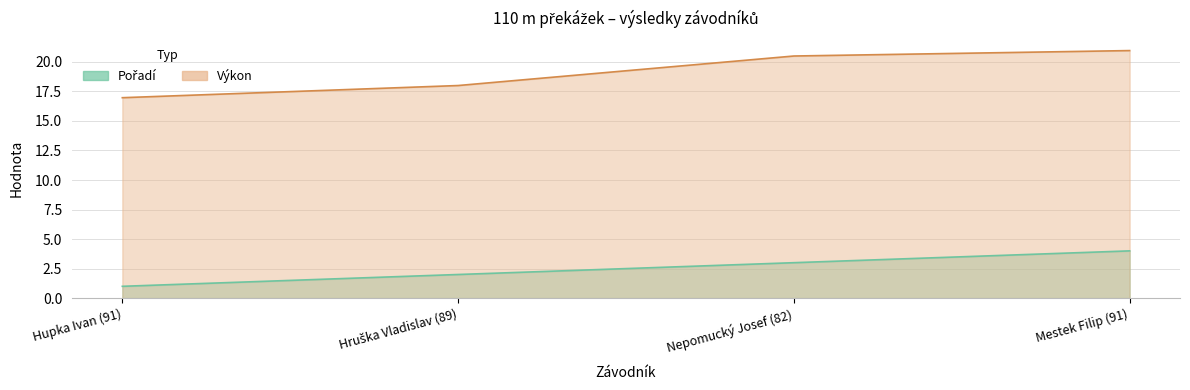

Is it true that Pořadí equals 3.5 at Hruška Vladislav (89)?

False